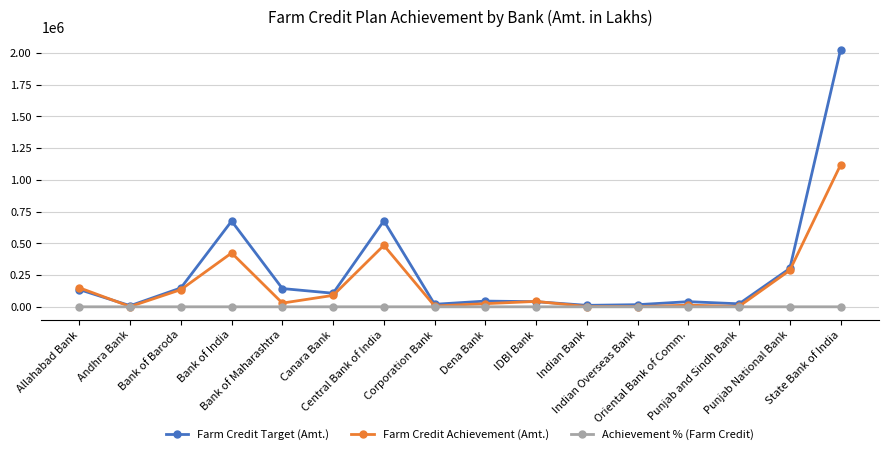

True or false: Farm Credit Achievement (Amt.) has more than 1 interior local peaks.

True